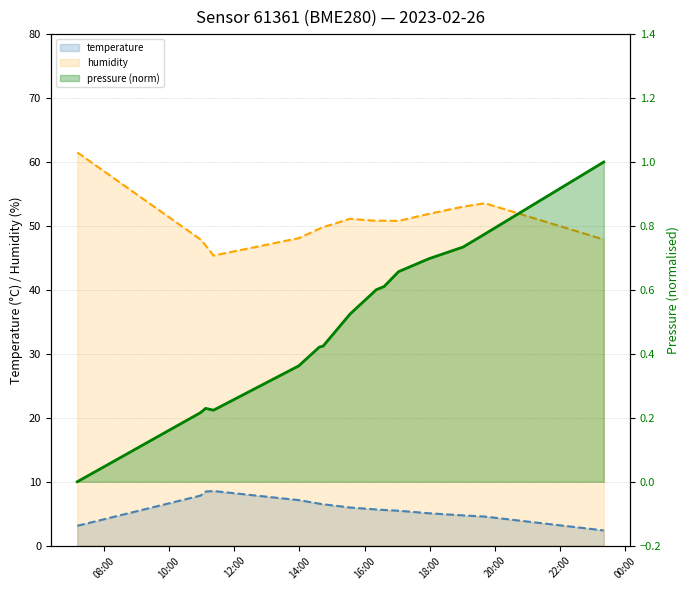

True or false: pressure (norm) and temperature intersect in this chart.

False